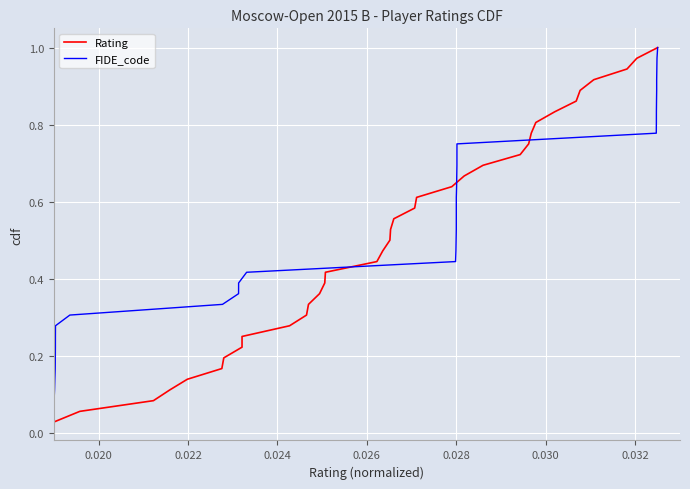

List the series in order of their peak value, highest first.

Rating, FIDE_code